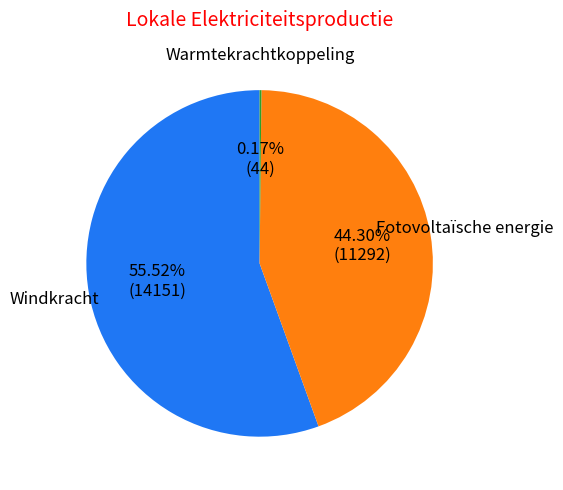

Is there a majority slice in this chart?

Yes